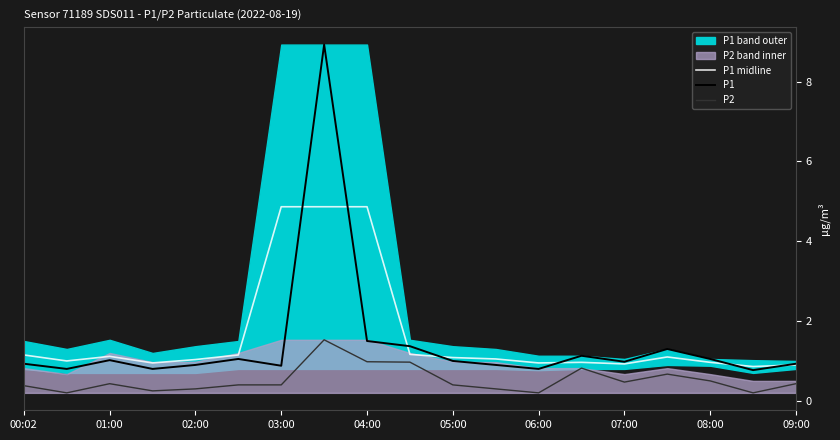

What is the highest value of the P1 midline series?

4.9